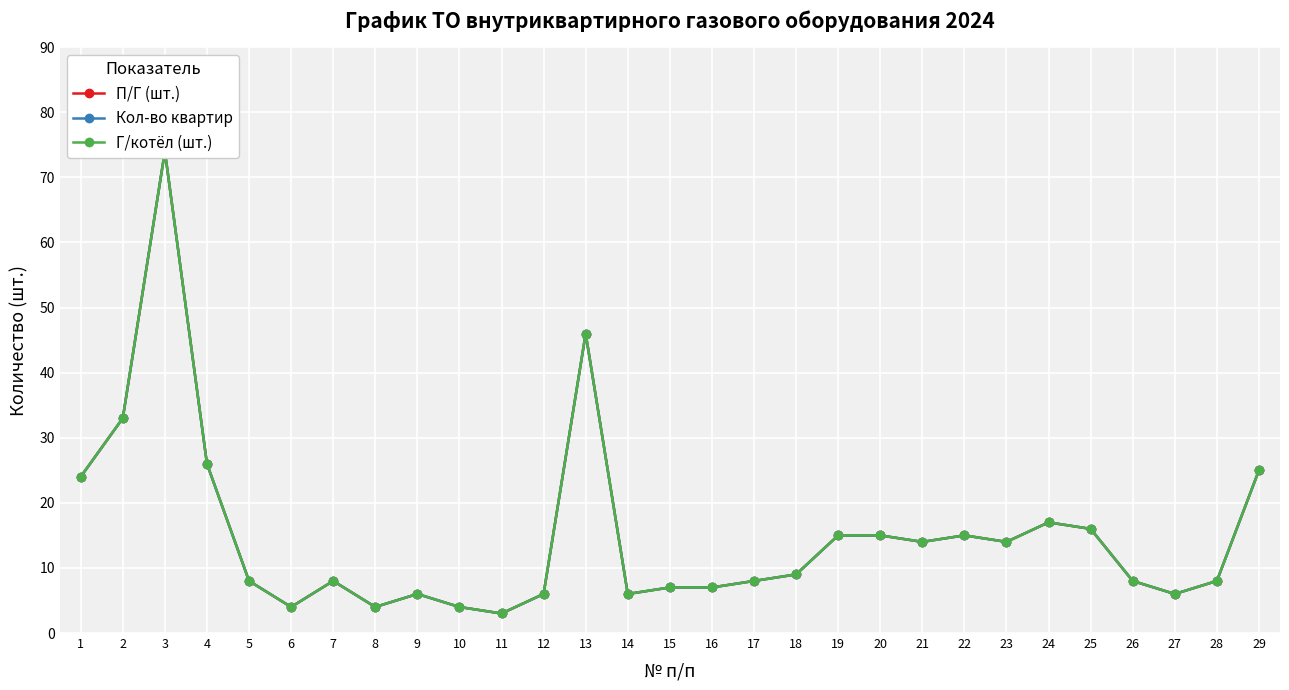

Where is the first local minimum for П/Г (шт.)?

6